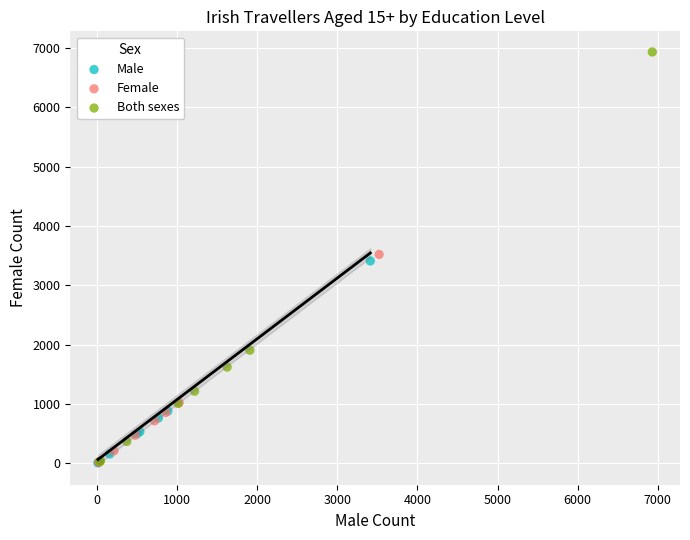

What are all the series names shown in the legend?

Male, Female, Both sexes